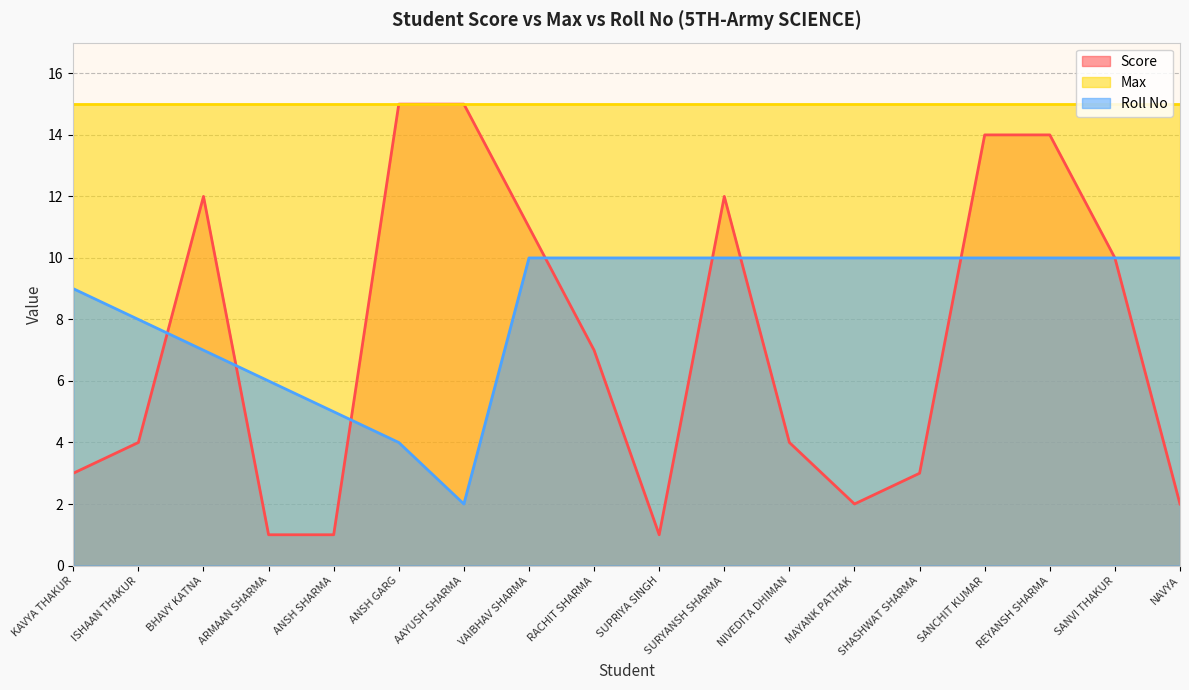

Read the Max value at NAVYA.

15